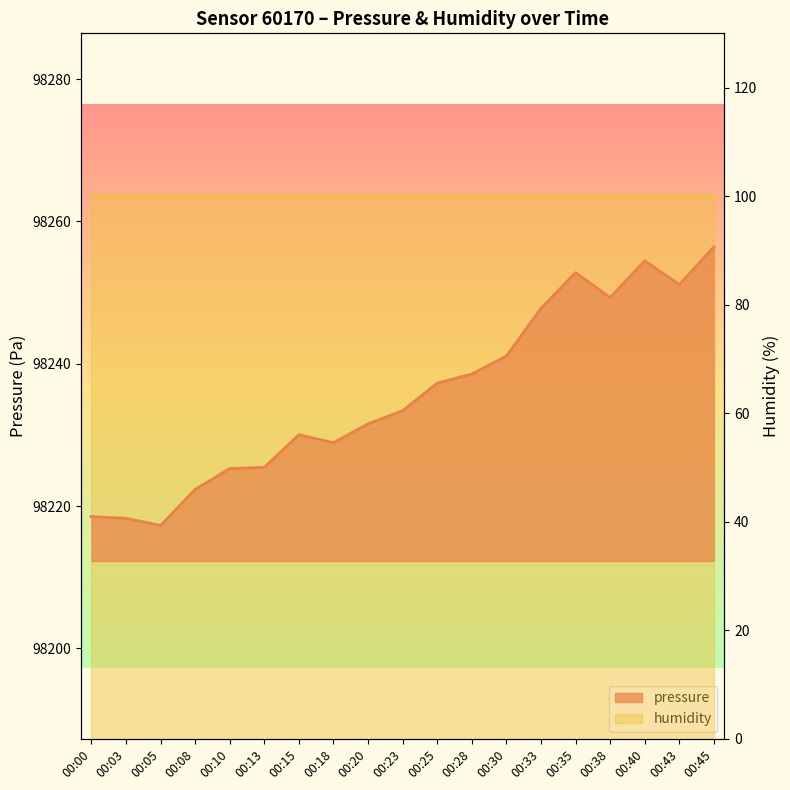

True or false: humidity line has a value of 144.6 at 00:18.

False